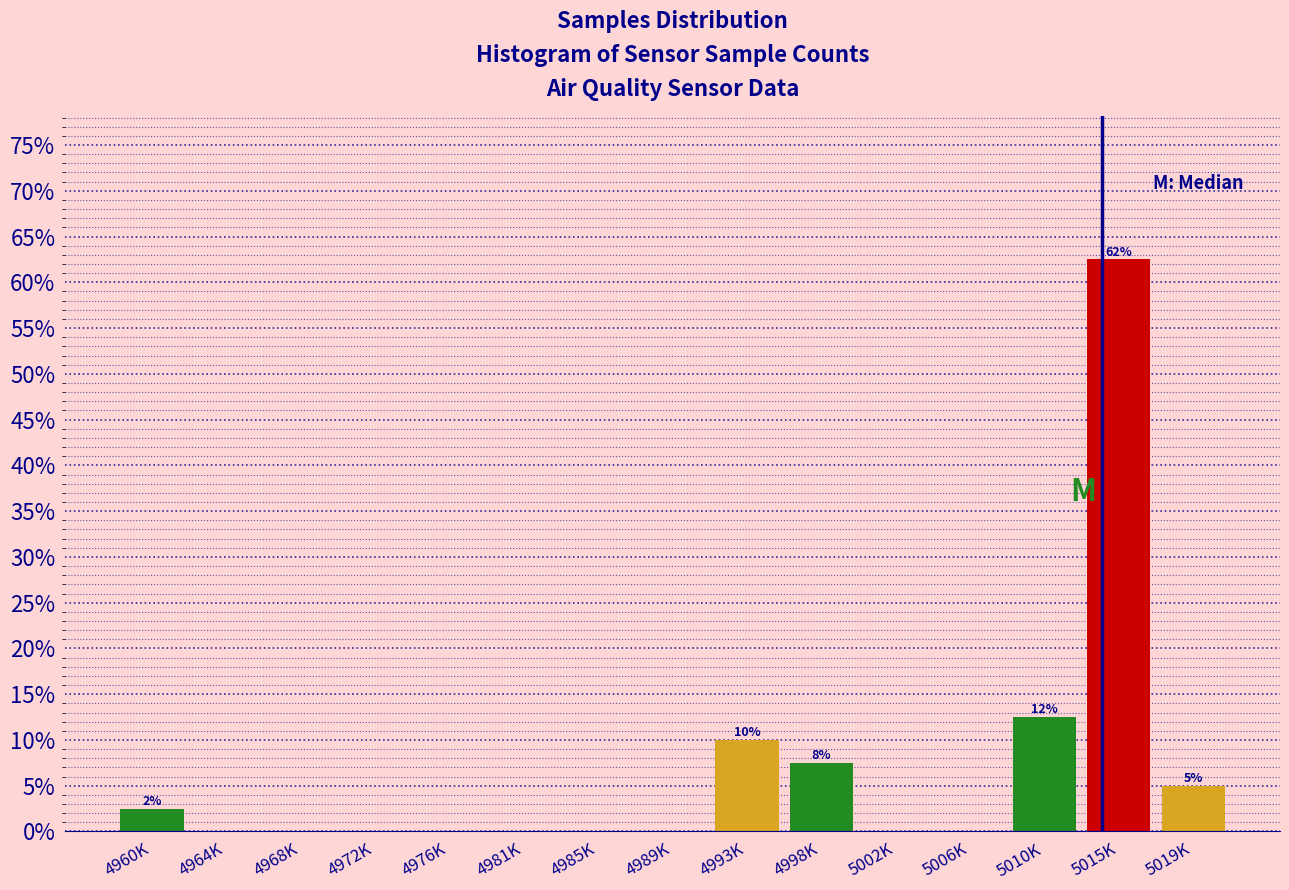

Reading left to right, what are all the values shown in this chart?

4960K=2.5	4964K=0.0	4968K=0.0	4972K=0.0	4976K=0.0	4981K=0.0	4985K=0.0	4989K=0.0	4993K=10.0	4998K=7.5	5002K=0.0	5006K=0.0	5010K=12.5	5015K=62.5	5019K=5.0